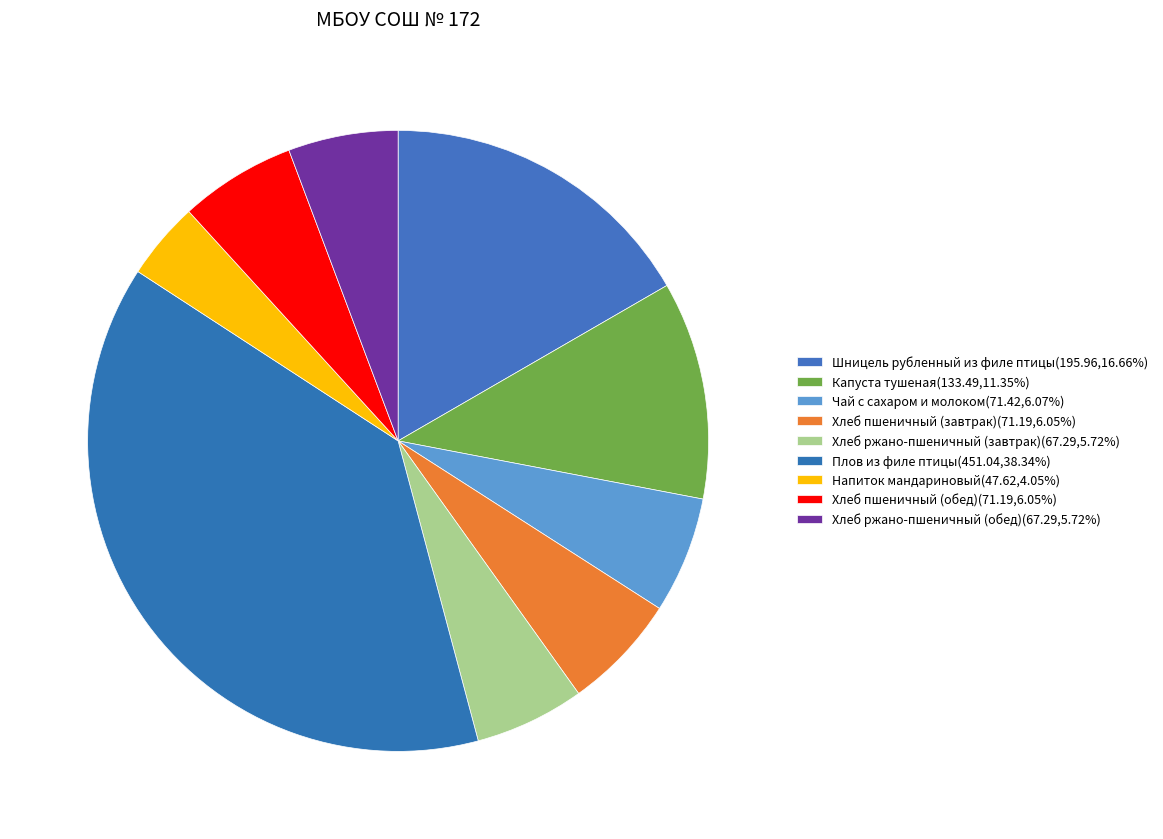

True or false: Напиток мандариновый accounts for 4% of the total.

True